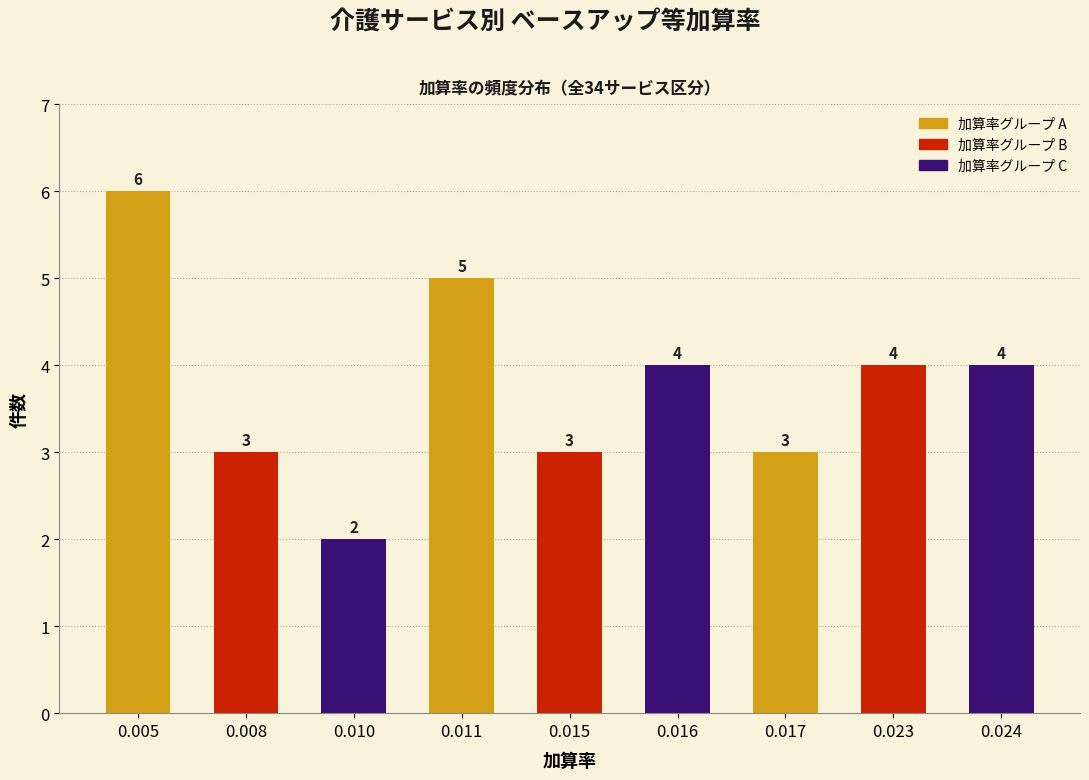

Reading left to right, transcribe all the data shown in this chart.

6	3	2	5	3	4	3	4	4